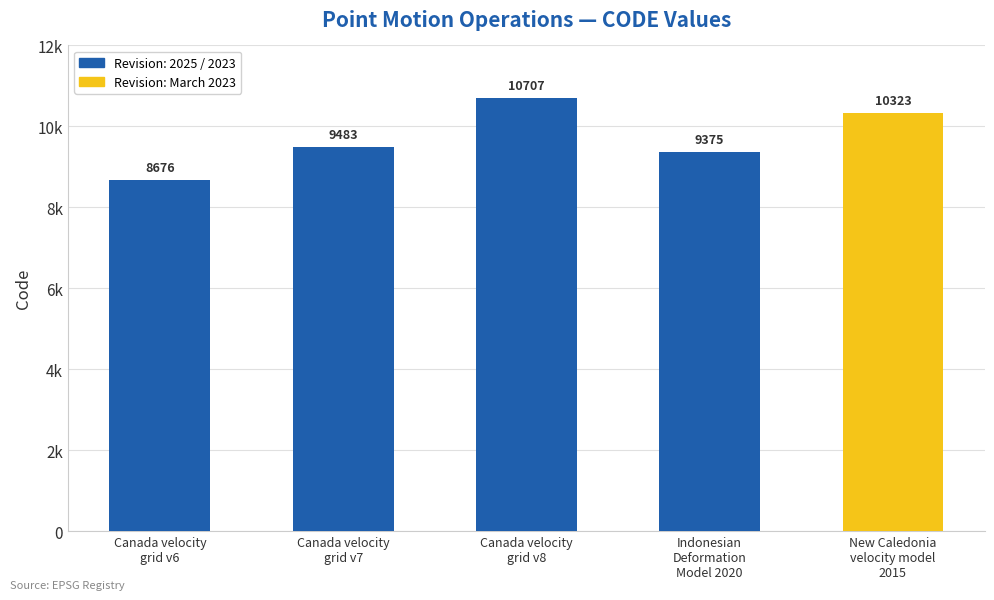

What is the difference between the maximum and second lowest values?

1332